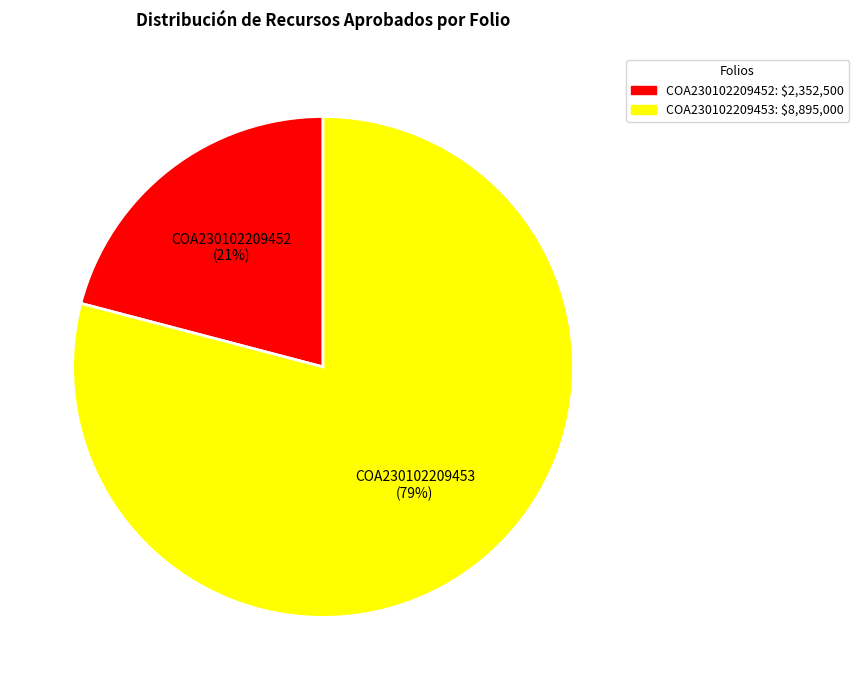

Is COA230102209453 the majority of the pie?

Yes